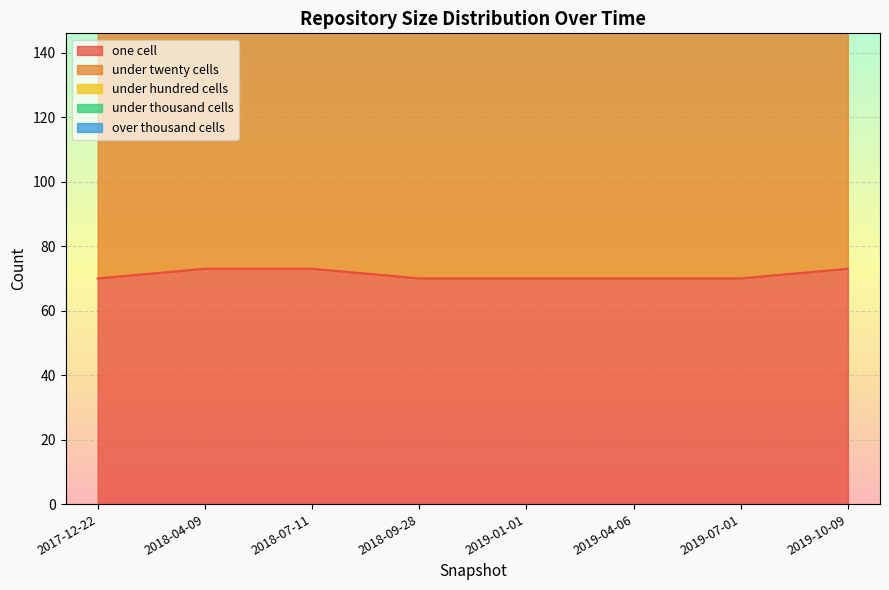

What is the minimum value for one cell?

70